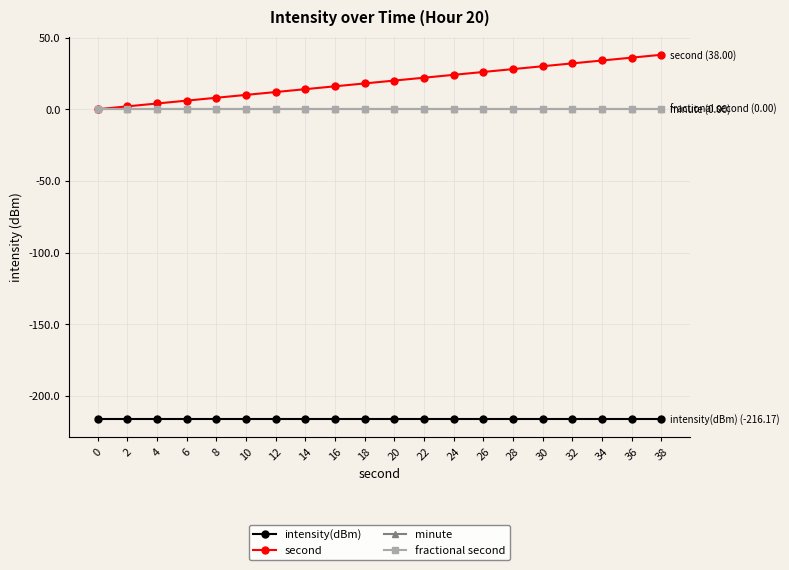

True or false: intensity(dBm) has more than 1 interior local peaks.

False